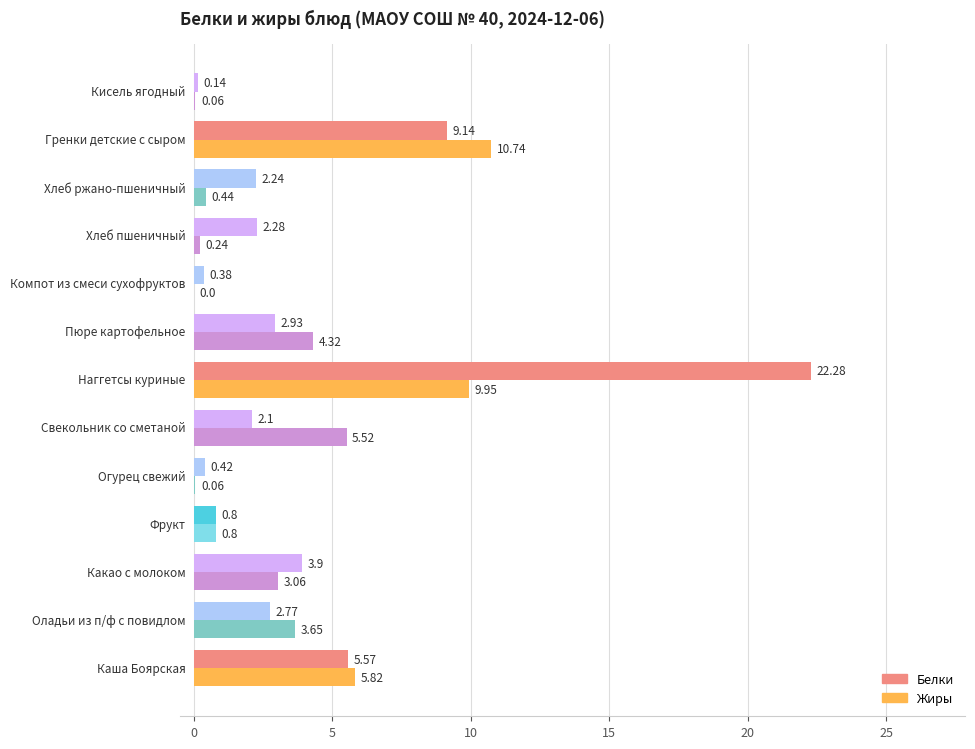

Which series has the largest range (max minus min)?

Белки